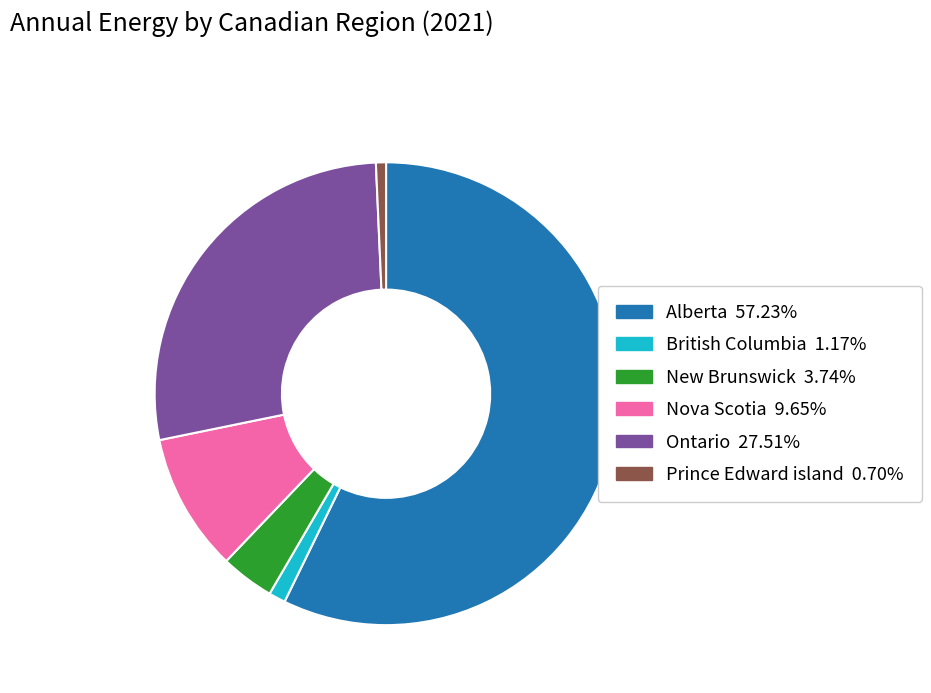

Is there any slice that represents more than half of the pie?

Yes